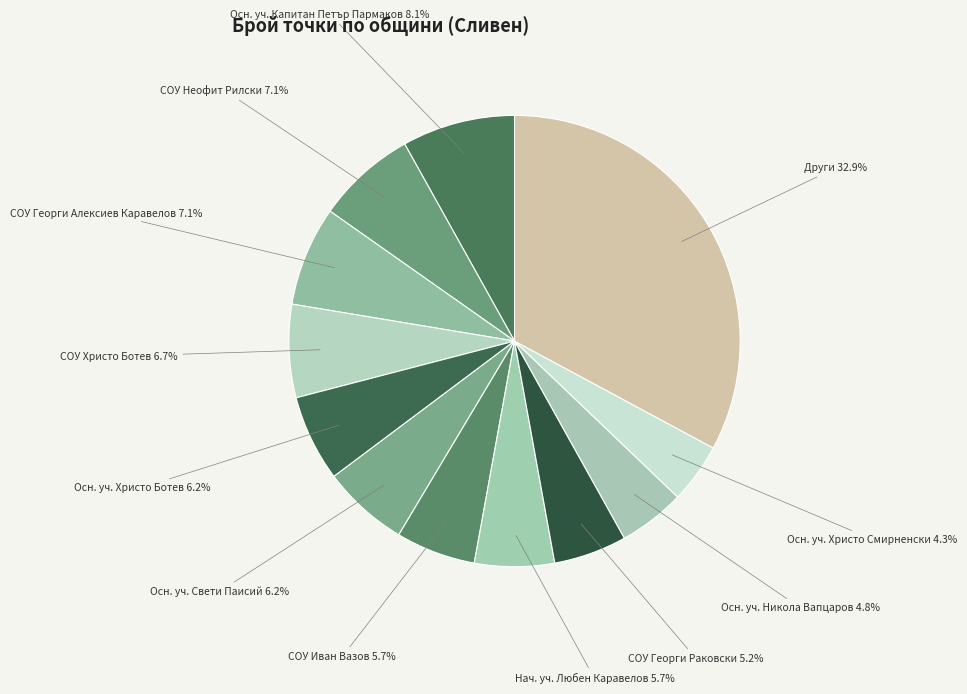

Does any single category account for the majority?

No